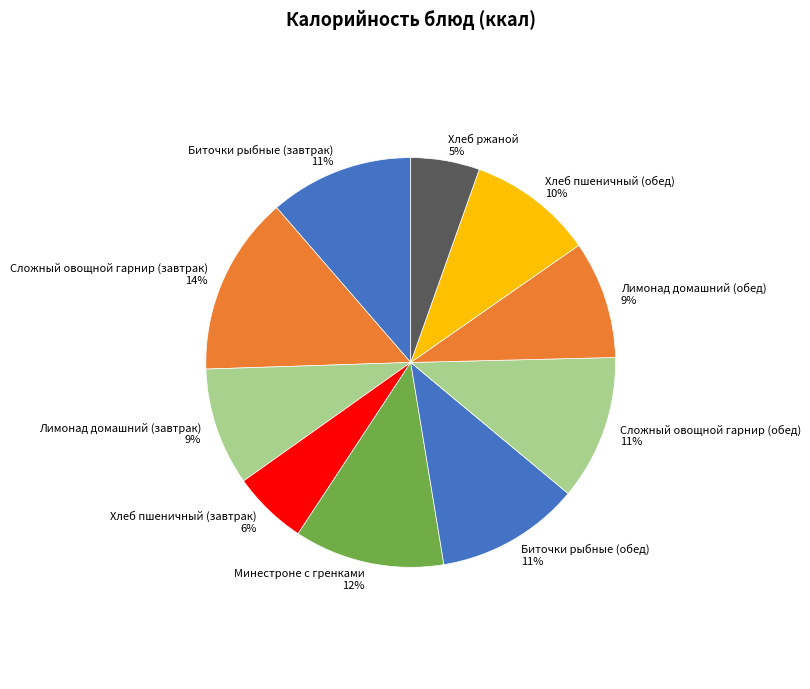

To the nearest percent, what is the difference between the Хлеб ржаной and Лимонад домашний (завтрак) slice percentages?

4%